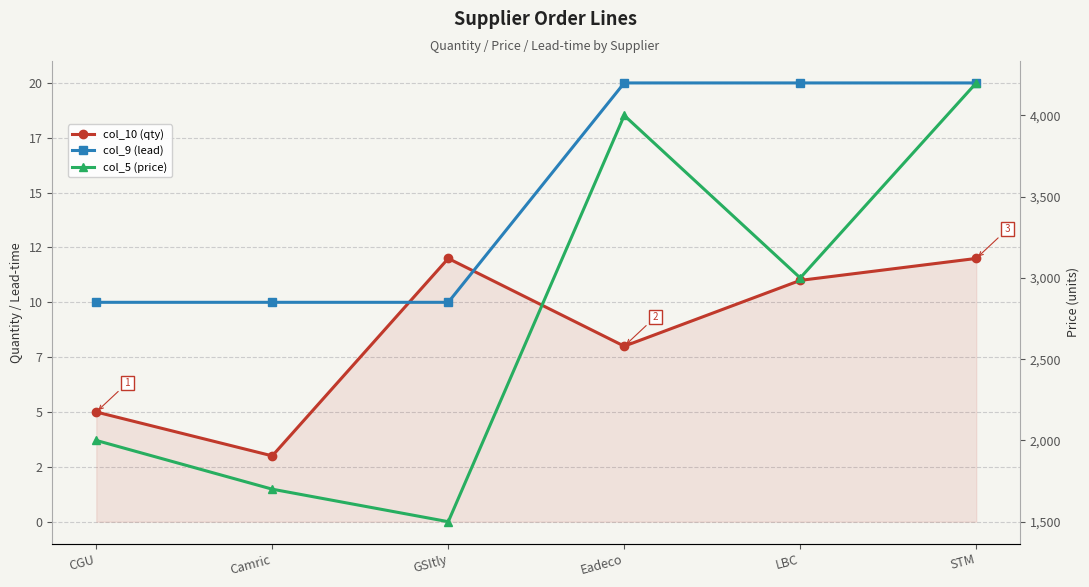

What is the difference between the maximum and minimum values in the col_9 (lead) series?

10